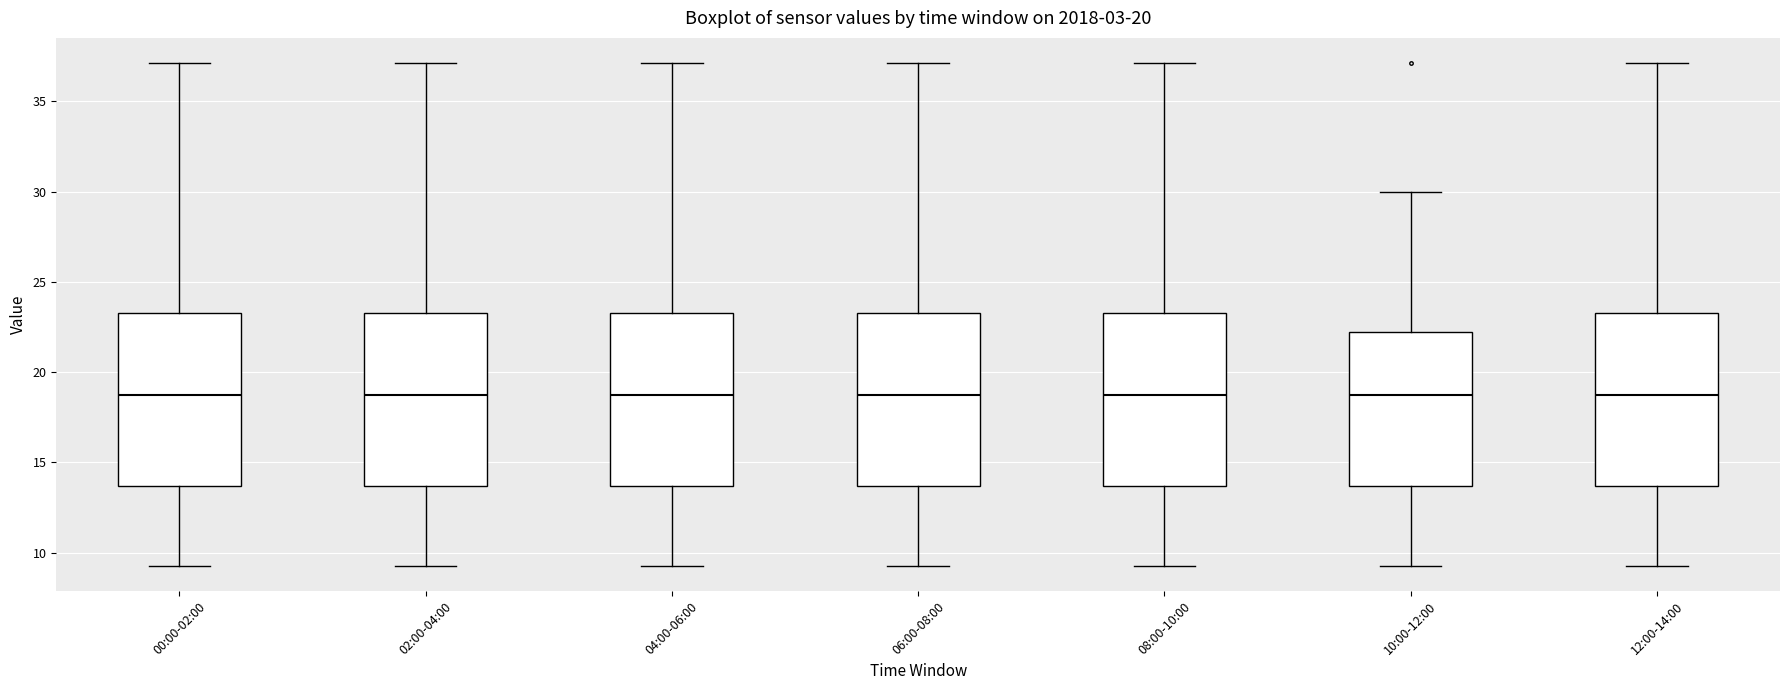

Reading left to right, read every box against the y-axis: the position of its median line, the range the box covers, and the ends of its whiskers. The values are not printed on the chart, so give them approximately, as read against the axis.

00:00-02:00: median 18.5, box 13.5 to 23.5, whiskers 9.5 to 37.0
02:00-04:00: median 18.5, box 13.5 to 23.5, whiskers 9.5 to 37.0
04:00-06:00: median 18.5, box 13.5 to 23.5, whiskers 9.5 to 37.0
06:00-08:00: median 18.5, box 13.5 to 23.5, whiskers 9.5 to 37.0
08:00-10:00: median 18.5, box 13.5 to 23.5, whiskers 9.5 to 37.0
10:00-12:00: median 18.5, box 13.5 to 22.0, whiskers 9.5 to 30.0
12:00-14:00: median 18.5, box 13.5 to 23.5, whiskers 9.5 to 37.0